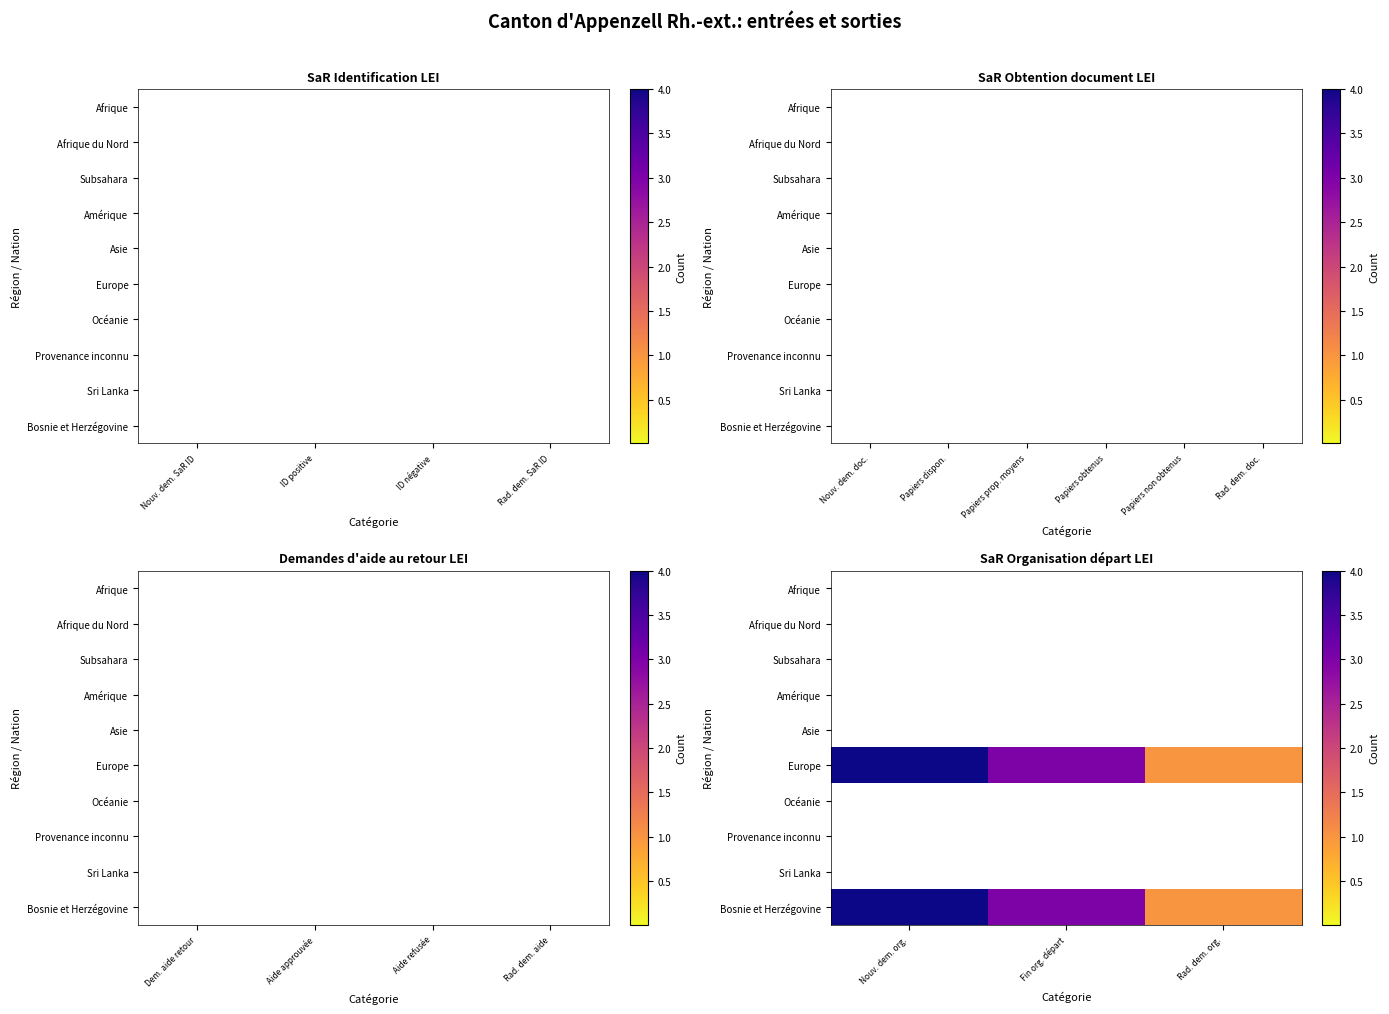

What is the difference between the highest and lowest values at Nouv. dem. org.?

4